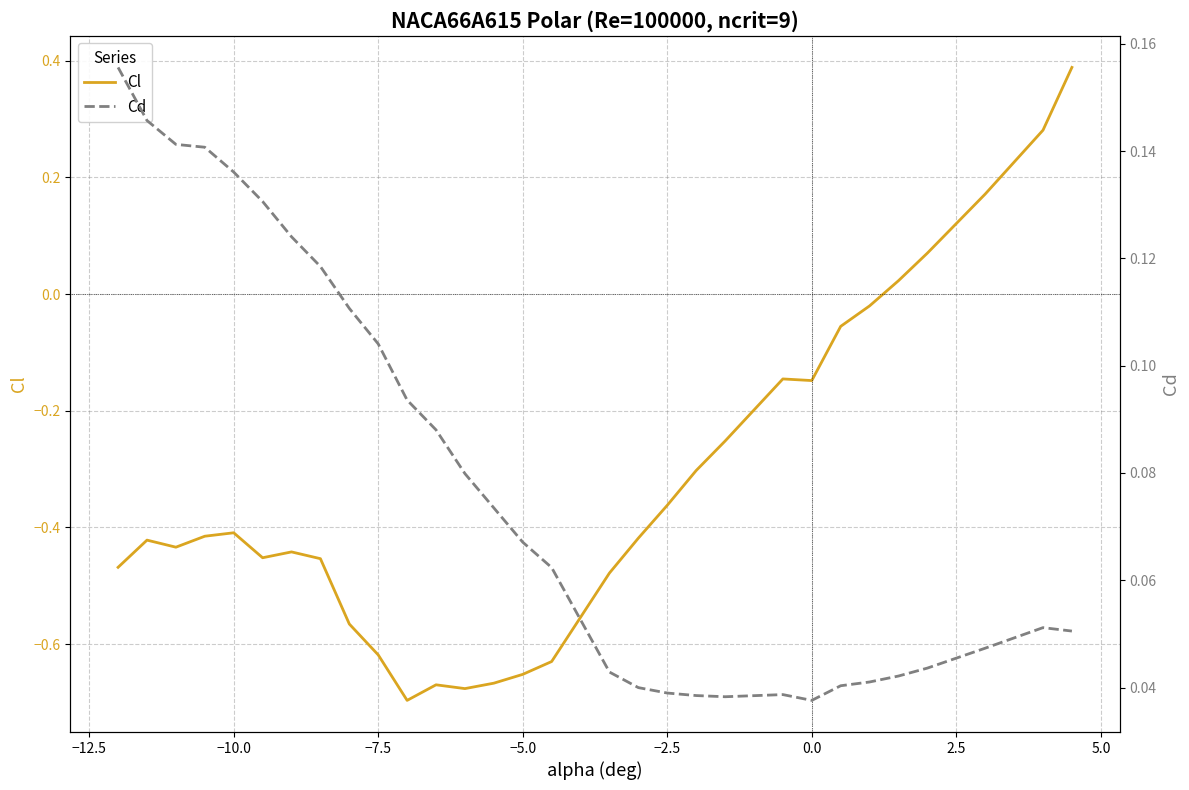

True or false: Cd has more than 0 interior local peaks.

True